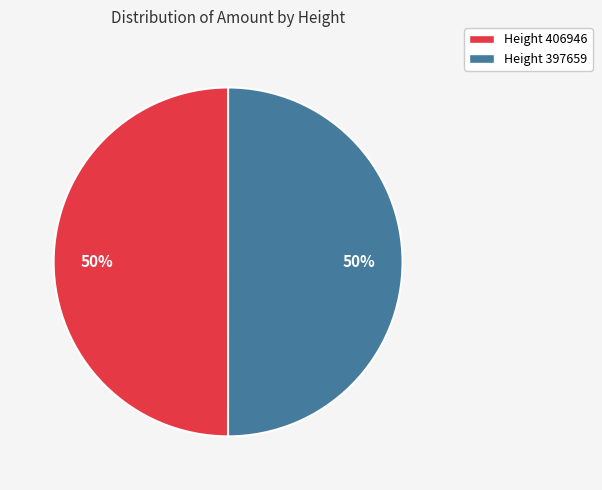

Is it true that Height 397659 is 36% of the pie?

False